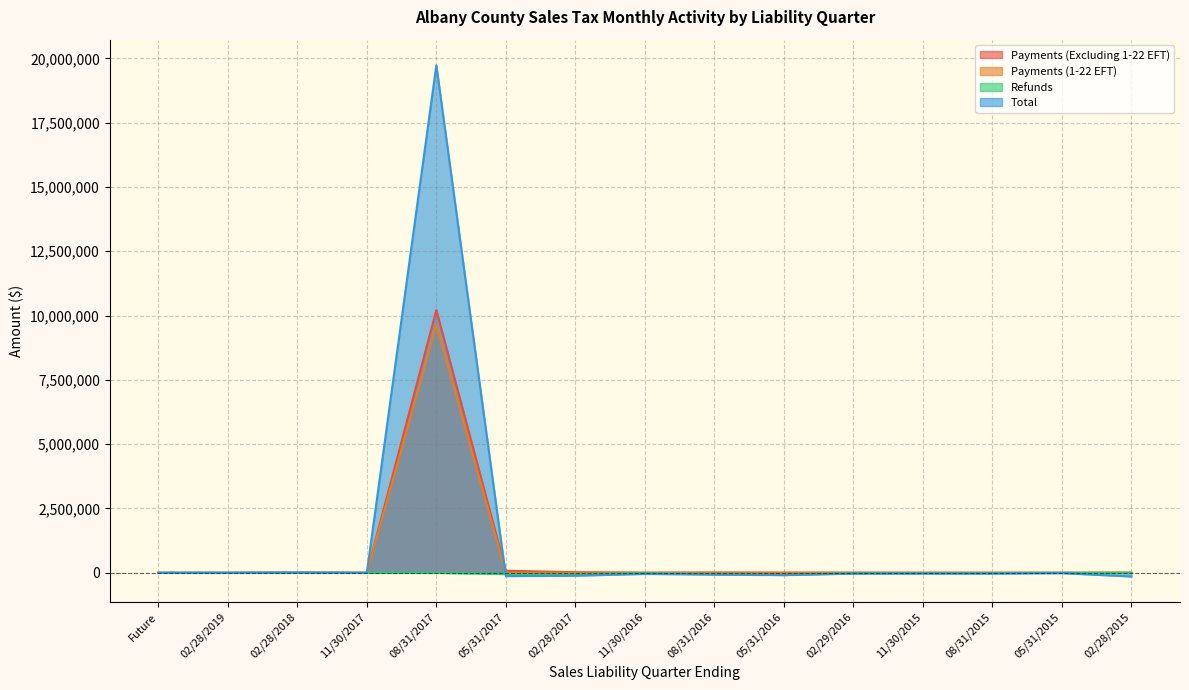

How many lines are shown in the chart?

4